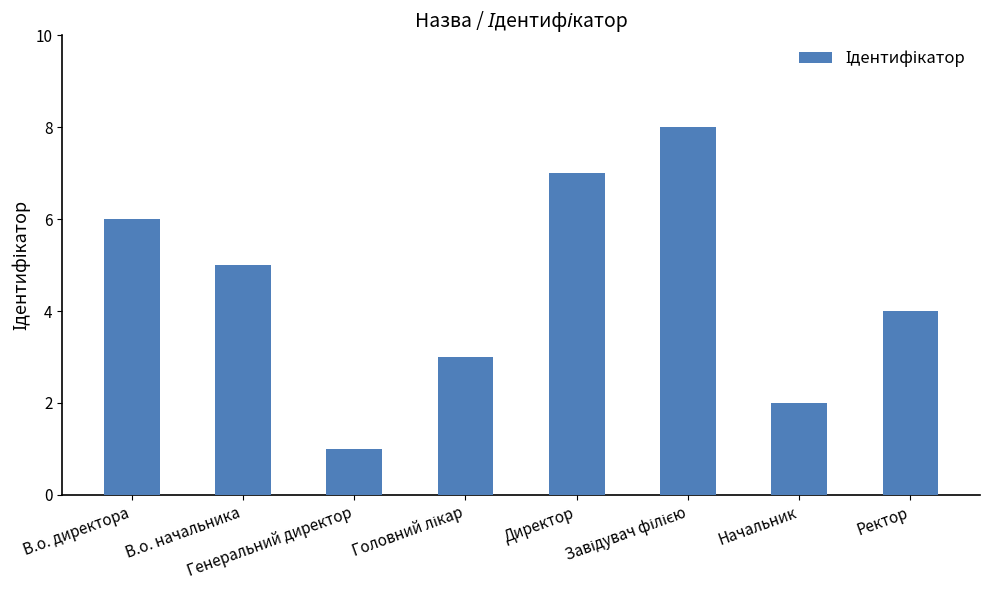

What is the difference between the maximum and minimum values?

7